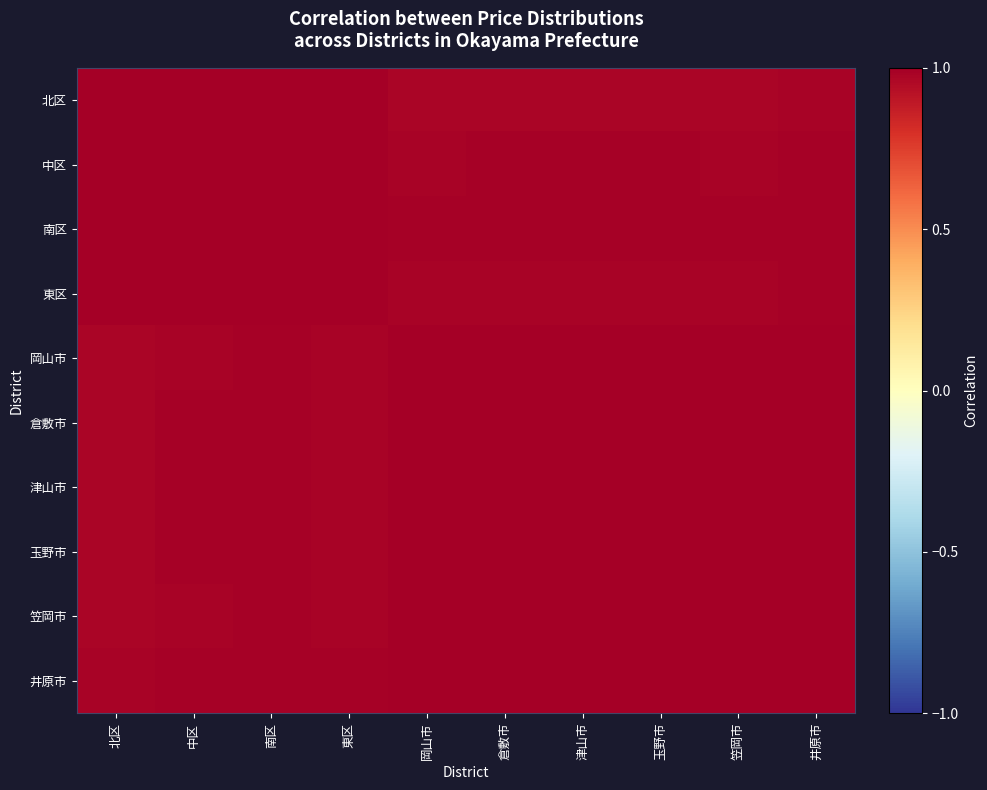

List the series in order of their peak value, highest first.

北区, 中区, 南区, 東区, 倉敷市, 笠岡市, 岡山市, 津山市, 玉野市, 井原市